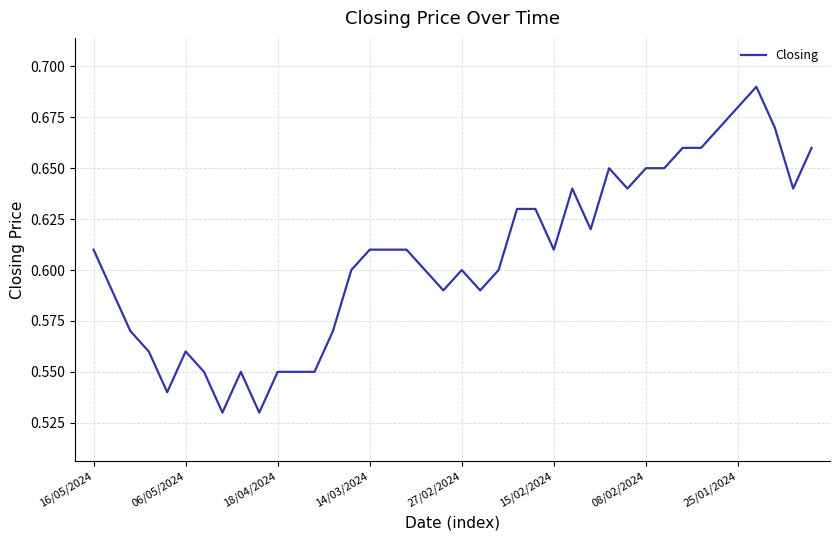

Does the chart display data point markers on the line(s)?

No